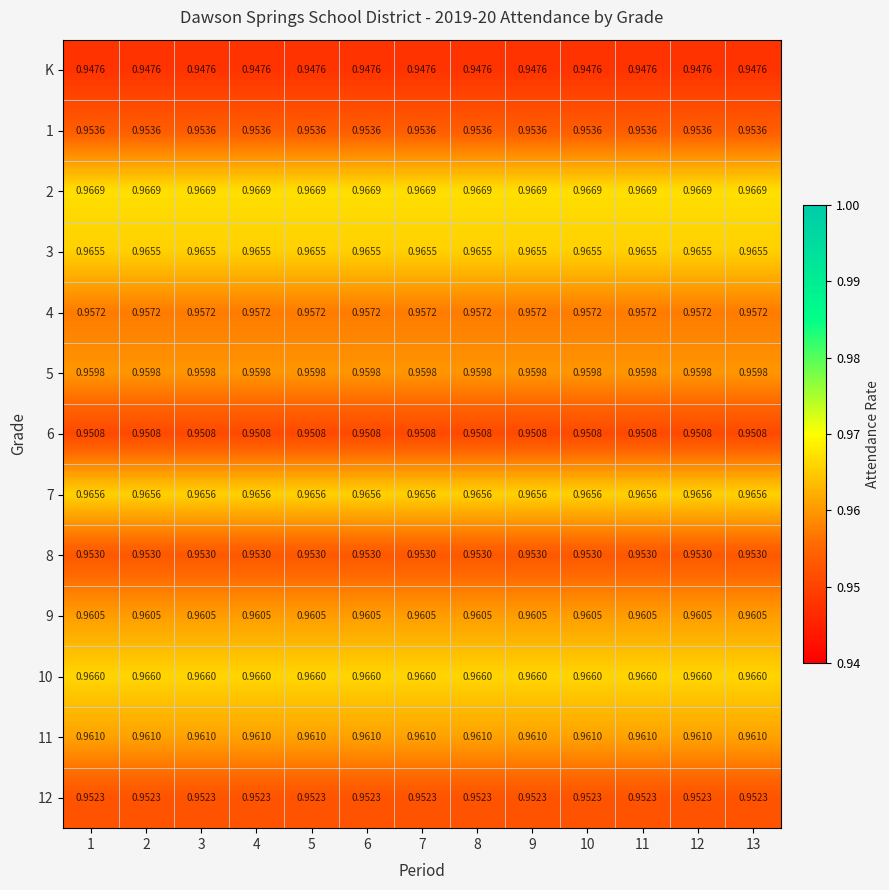

Between 3 and 5, which is larger?

3